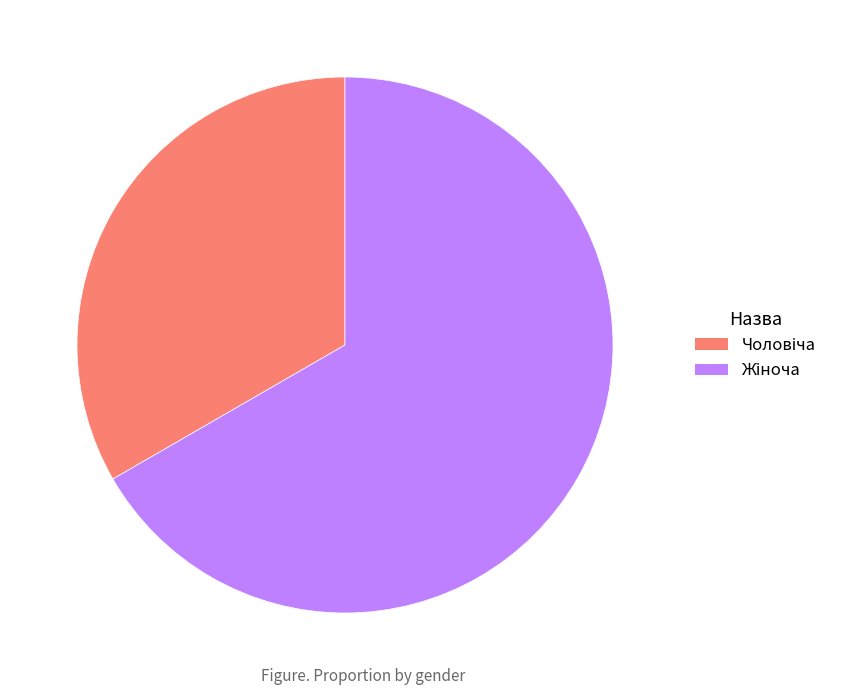

Is there a majority slice in this chart?

Yes